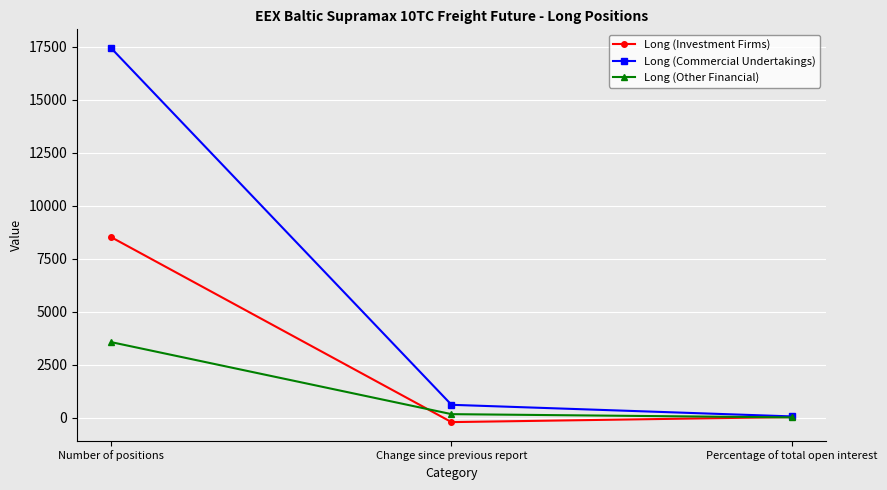

Which category has the highest value in the Long (Commercial Undertakings) series?

Number of positions